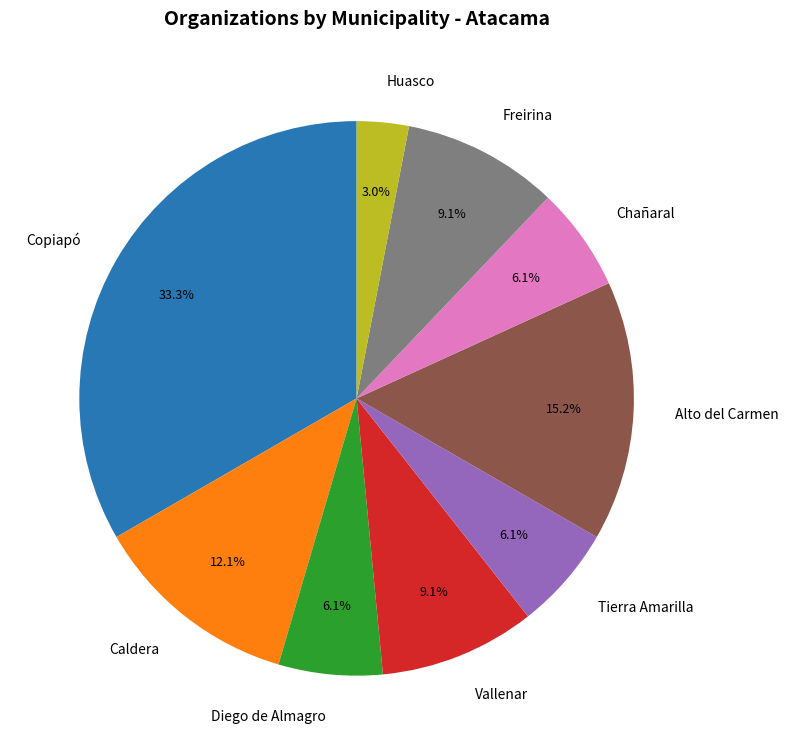

What is the total percentage of Caldera and Tierra Amarilla?

18.2%